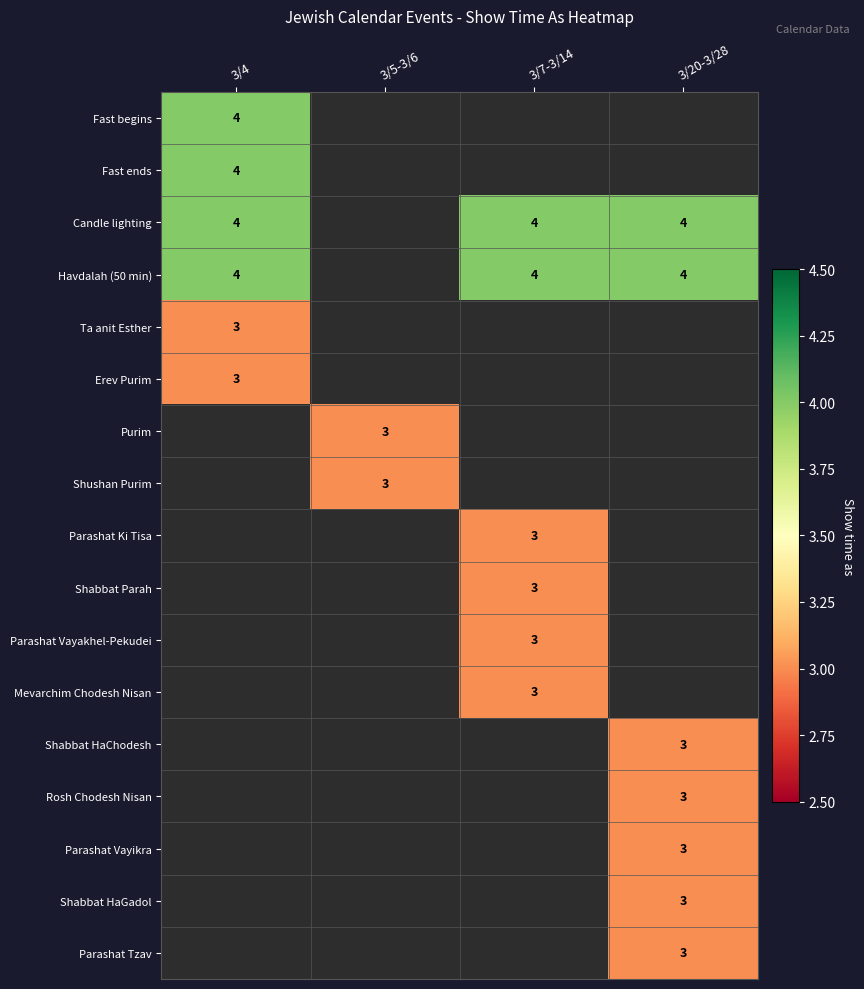

Is it true that Shabbat Parah equals 3 at 3/7-3/14?

True